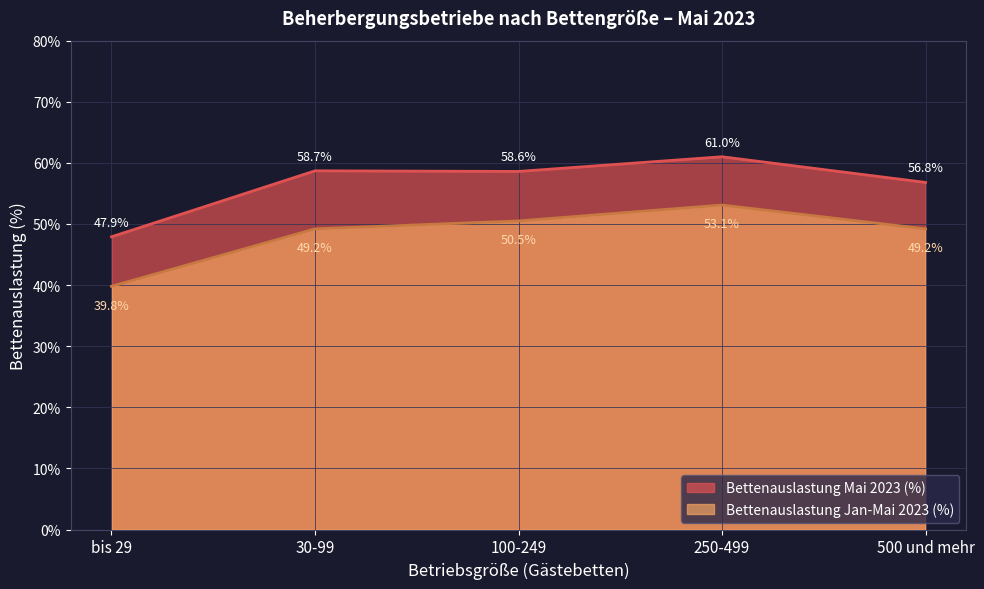

What is the label of the 5th point from the right?

bis 29